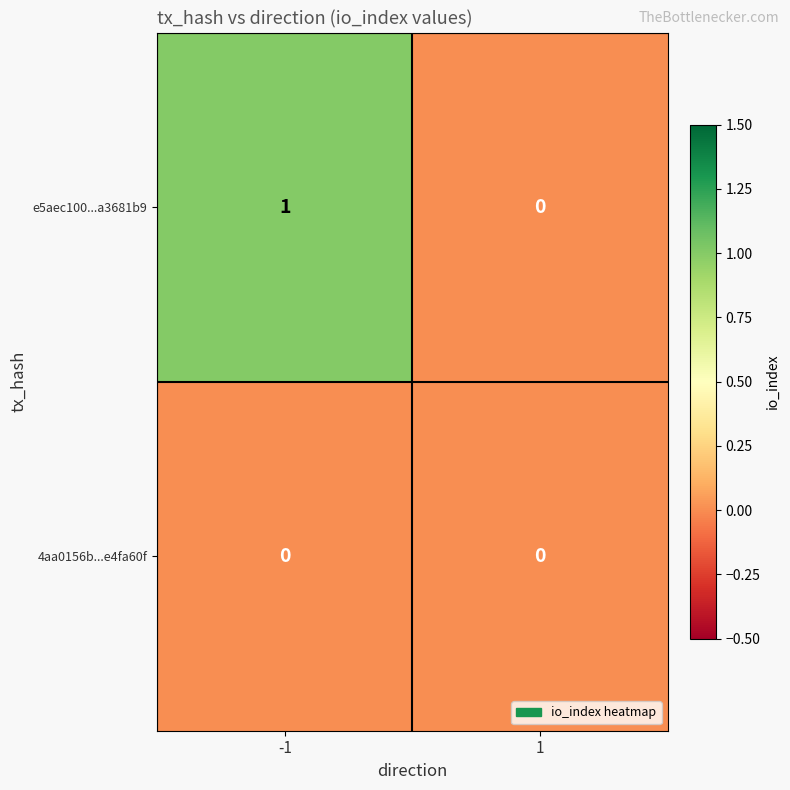

Which series has the largest range (max minus min)?

e5aec100...a3681b9